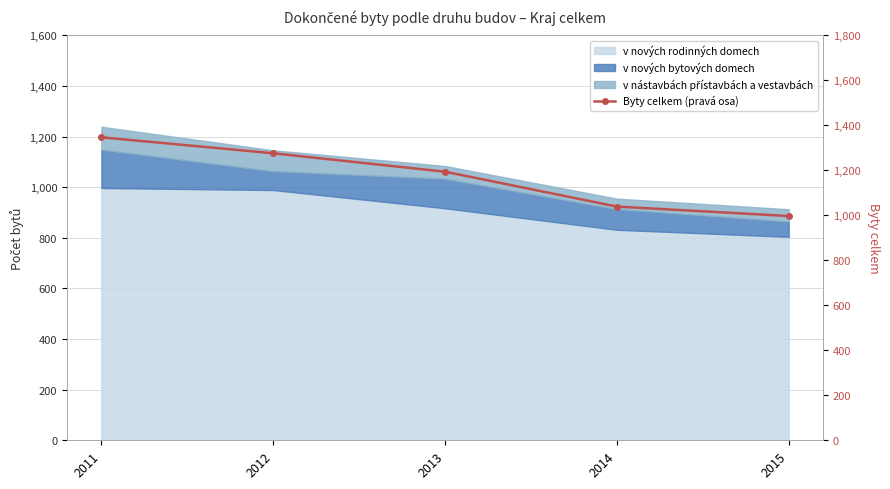

What is the sum of the values at 2012 and 2013?

2470